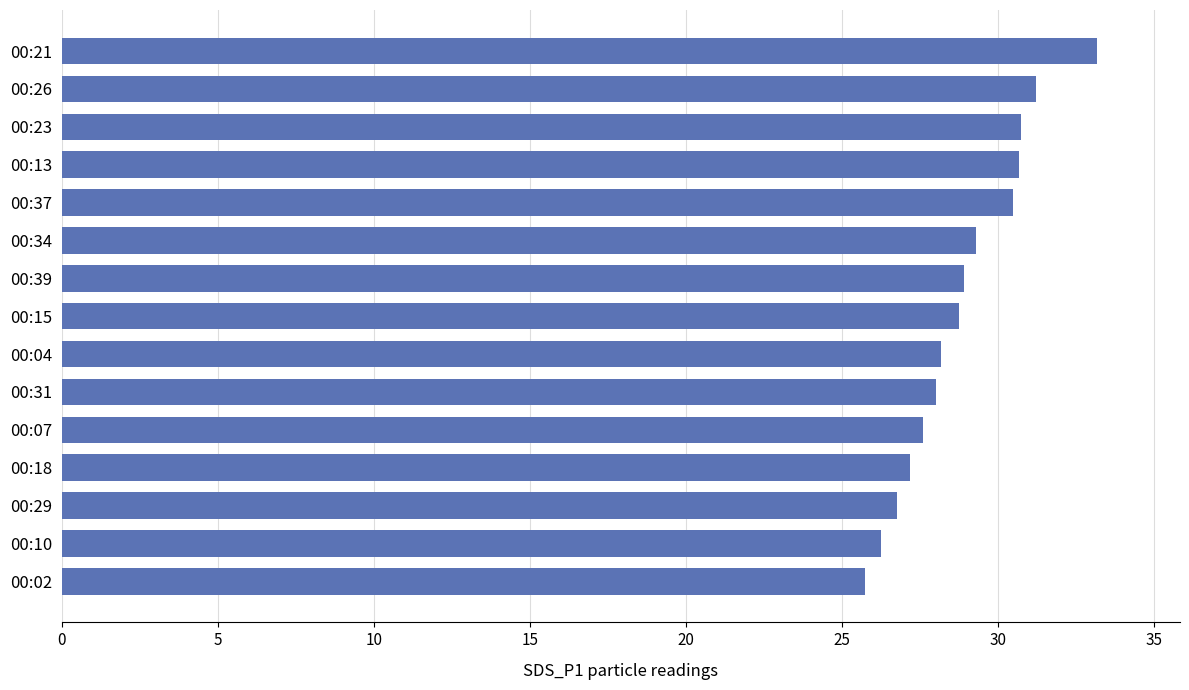

Reading bottom to top, what are all the values shown in this chart?

00:02=25.7	00:10=26.2	00:29=26.8	00:18=27.2	00:07=27.6	00:31=28.0	00:04=28.2	00:15=28.7	00:39=28.9	00:34=29.3	00:37=30.5	00:13=30.7	00:23=30.7	00:26=31.2	00:21=33.2